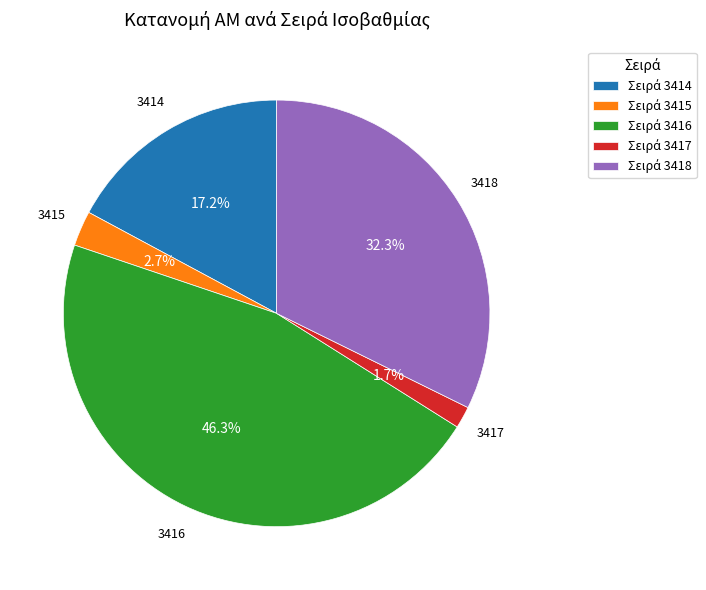

Is there a majority slice in this chart?

No